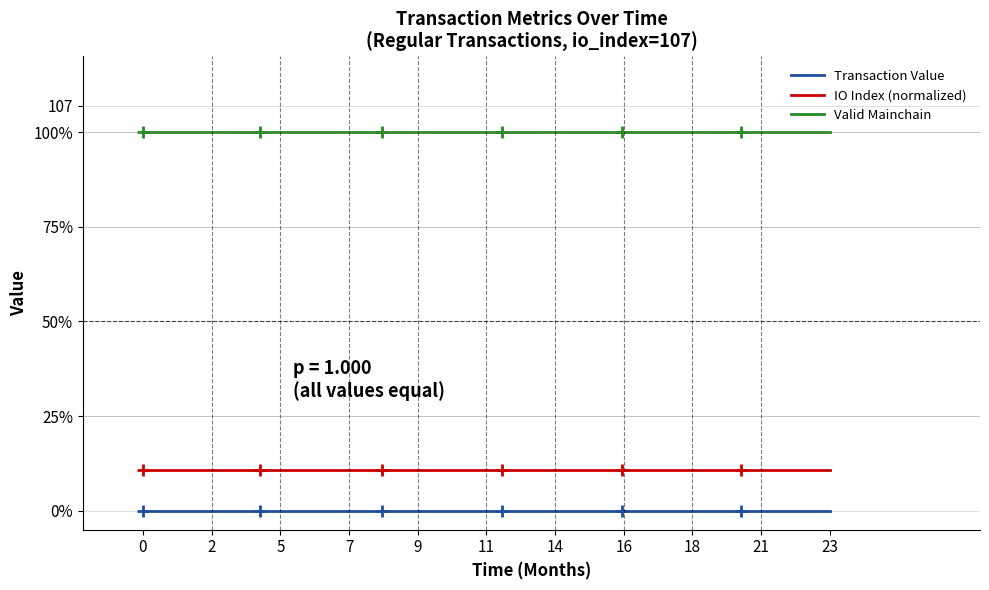

Does the chart have visible grid lines?

Yes